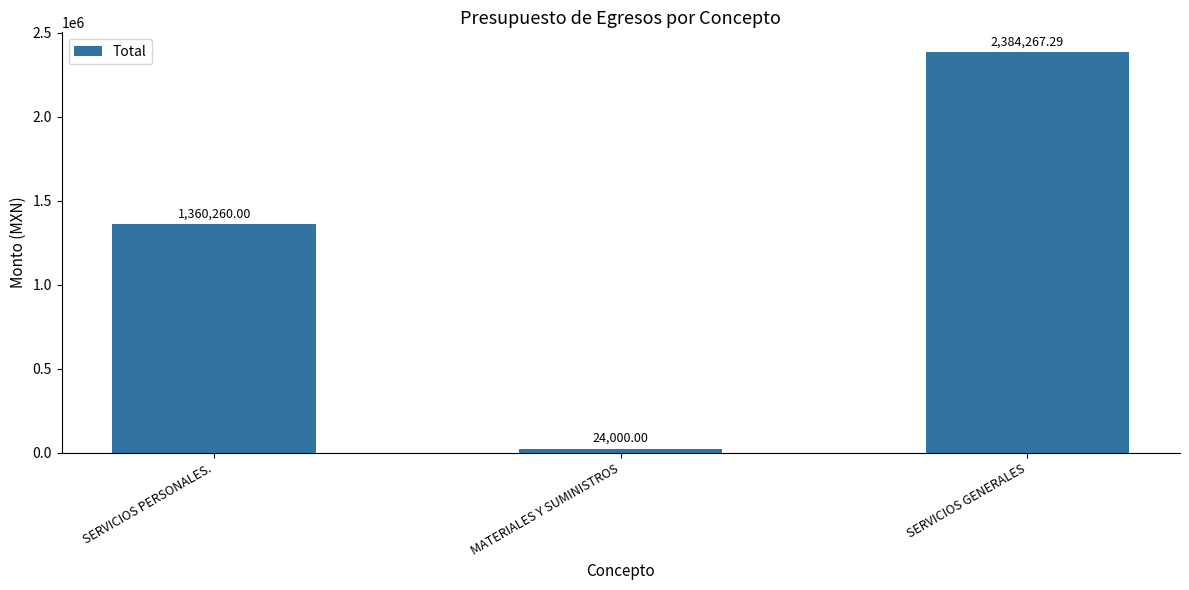

What is the value of the 1st bar from the left?

1360260.0